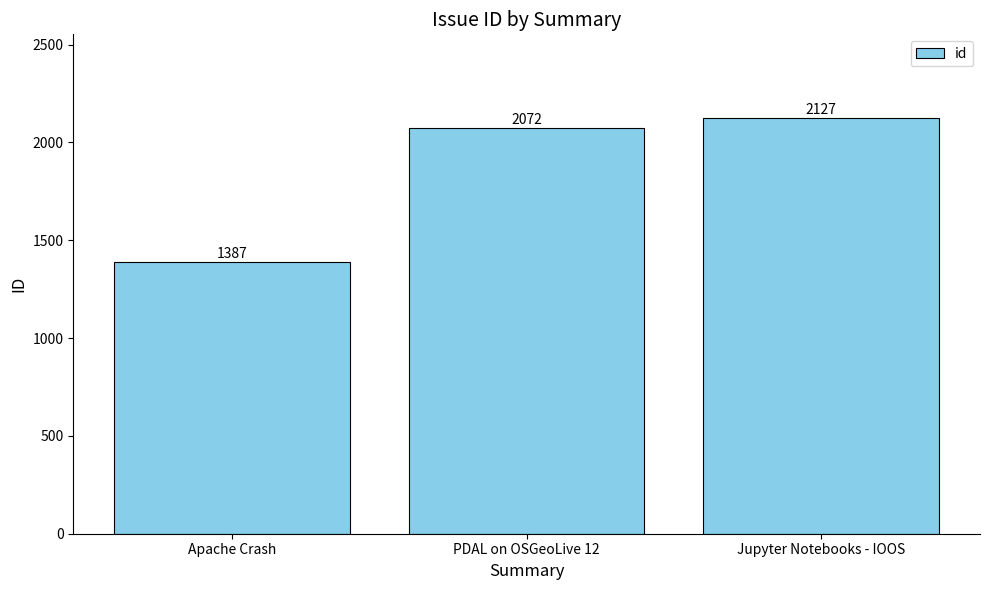

Reading left to right, extract all data points from this chart.

1387	2072	2127